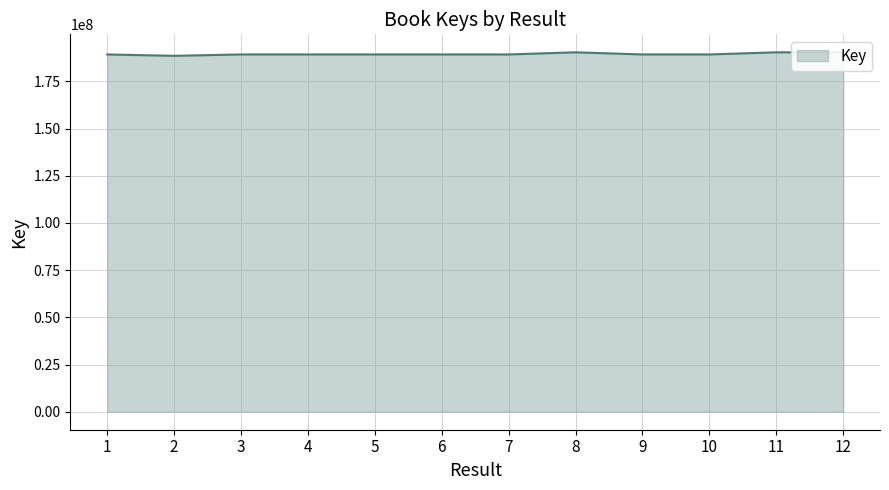

List the labels in order of value, smallest first.

2, 10, 7, 6, 5, 1, 9, 4, 3, 11, 8, 12